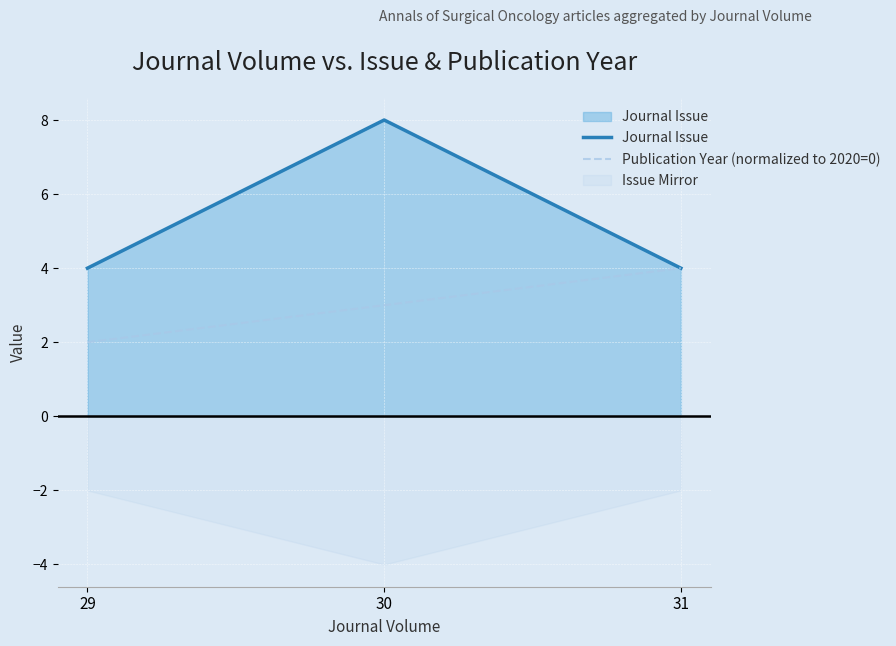

How many lines are shown in the chart?

2